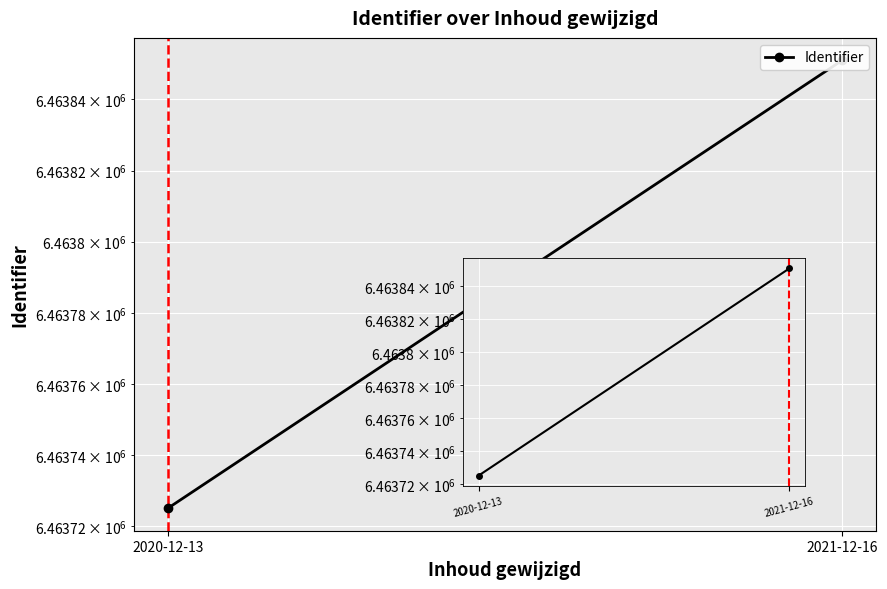

Is it true that the value at 2020-12-13 is 9900739?

False